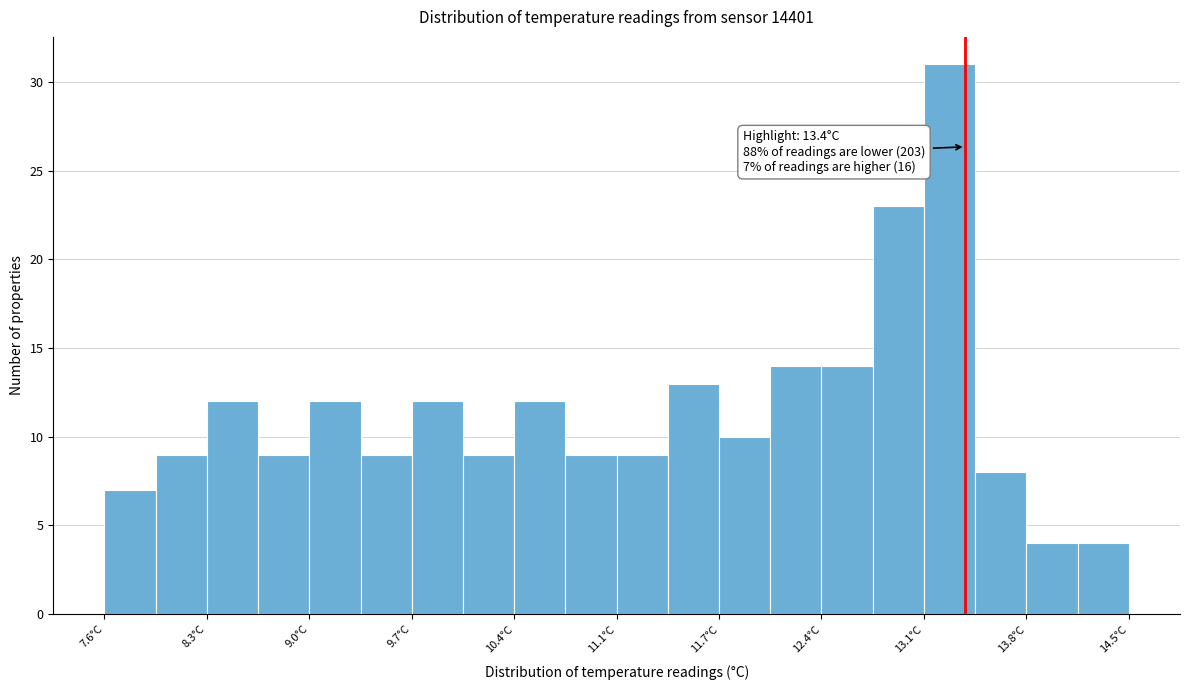

Read against the x-axis, roughly where is the centre of the tallest bar?

13.3